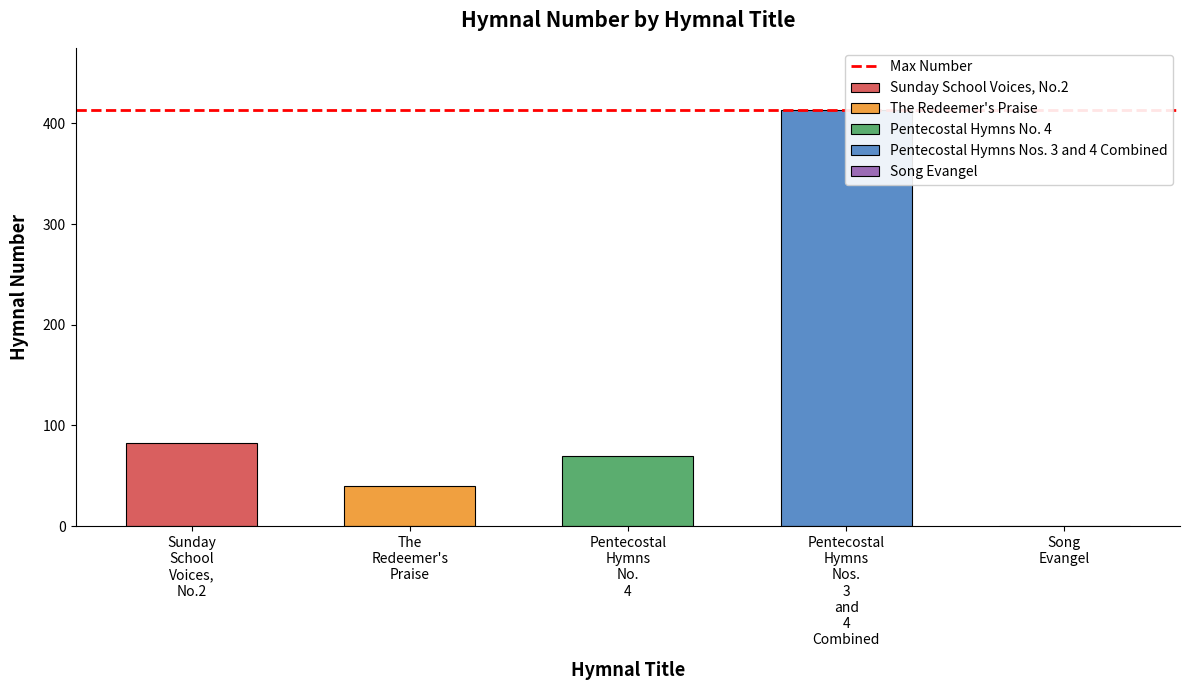

What is the sum of all values?

606